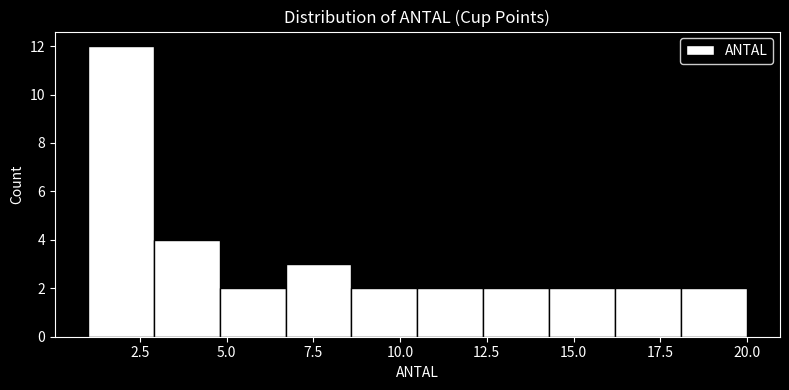

Around what value on the x-axis is the tallest bar? Give the approximate position of its centre, as read against the axis.

2.0